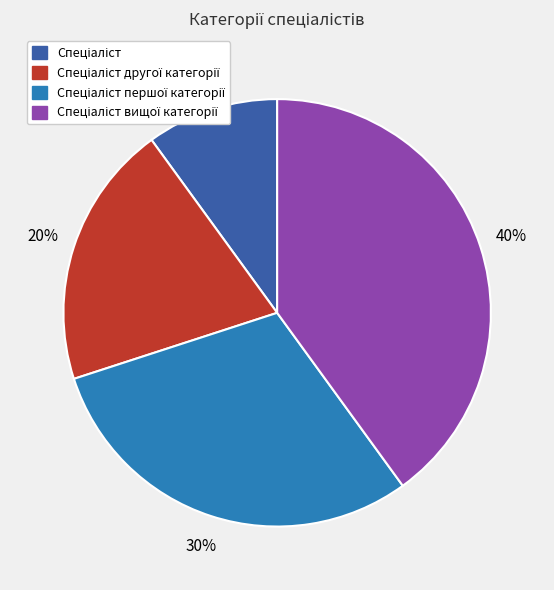

Does any single category account for the majority?

No